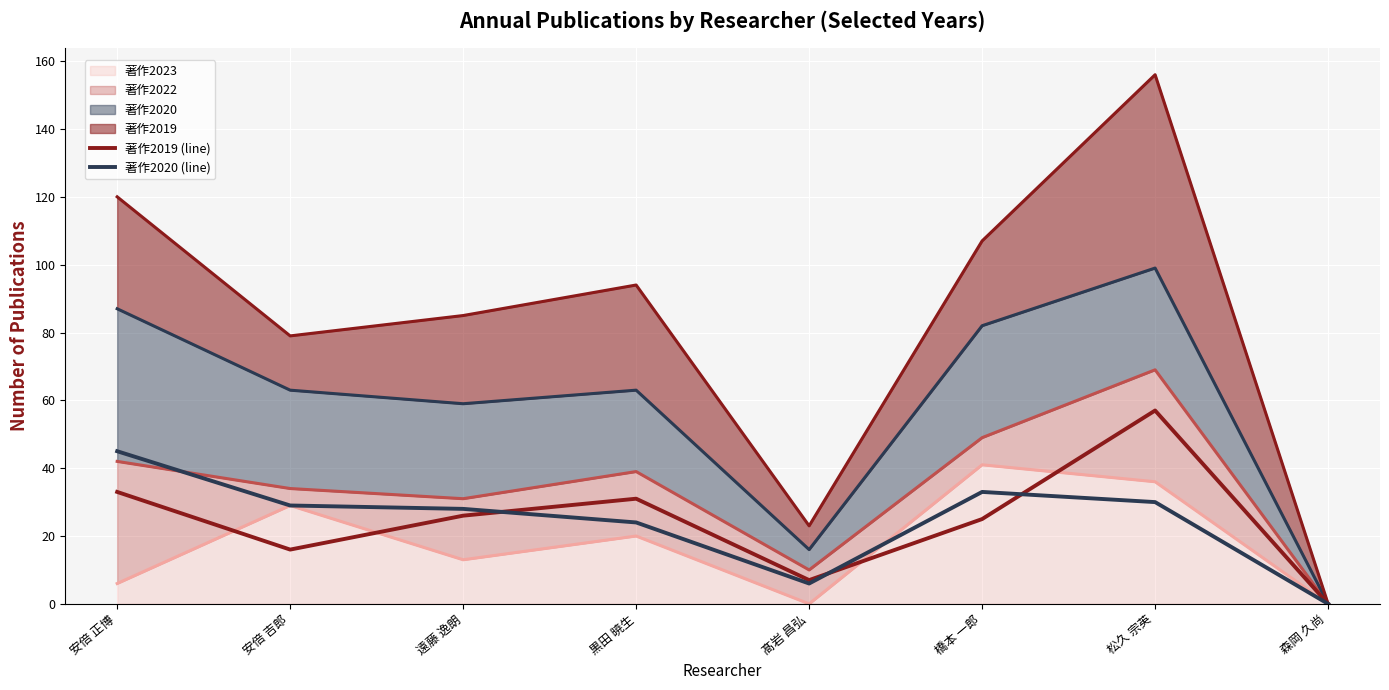

True or false: 著作2020 (line) has a value of 16 at 松久 宗英.

False